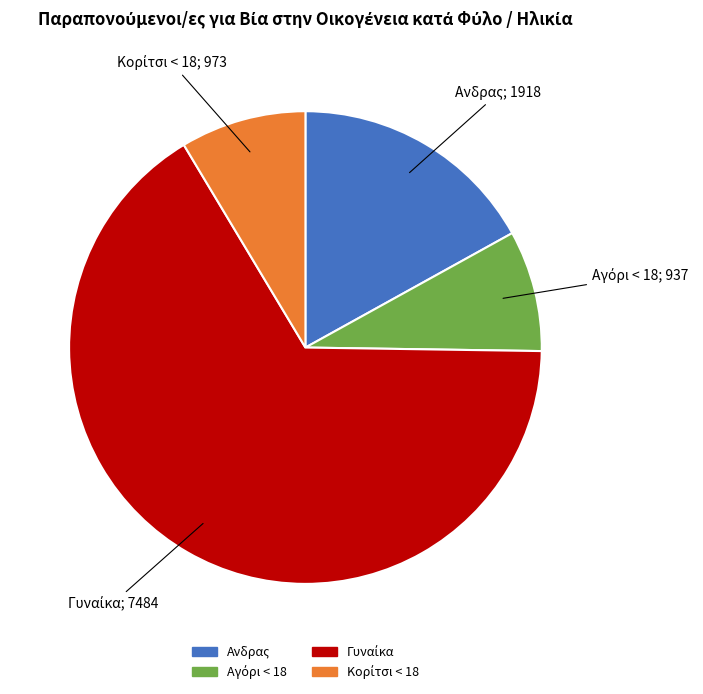

Is it true that Aνδρας is 4% of the pie?

False